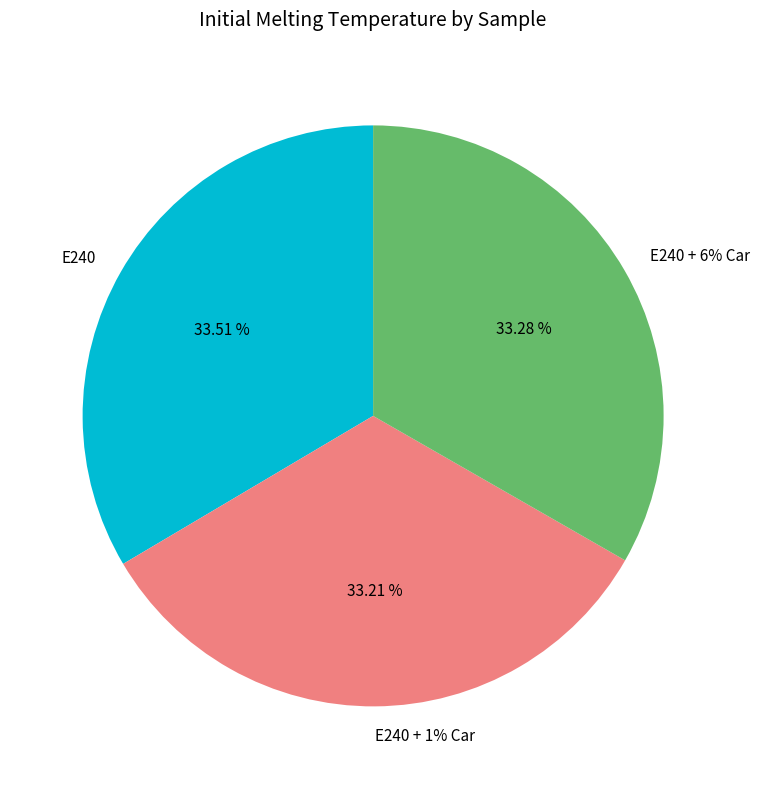

Do E240 and E240 + 1% Car together represent more than half of the pie?

Yes